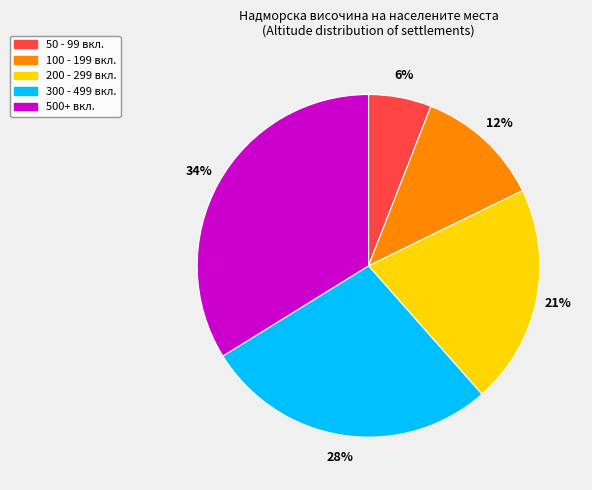

Is there a majority slice in this chart?

No